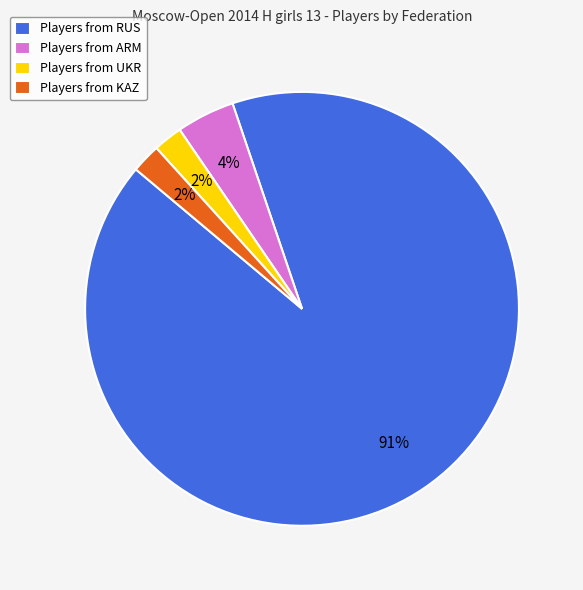

Is Players from ARM the majority of the pie?

No